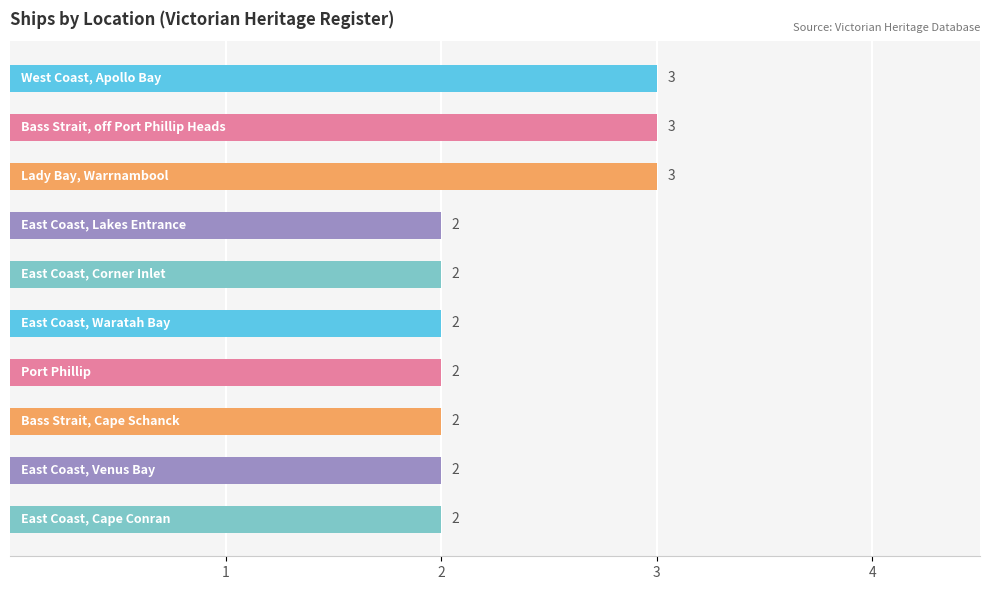

Are the bars horizontal?

Yes